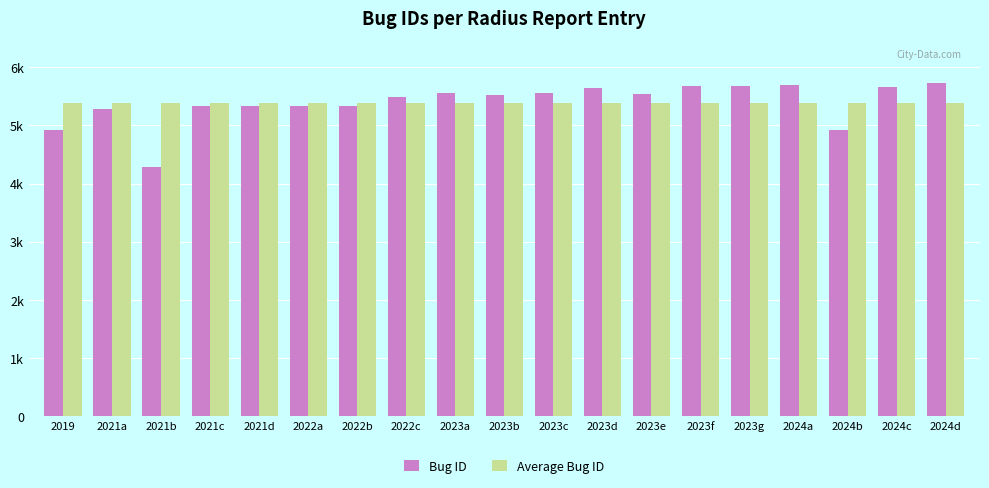

What is the lowest value of the Average Bug ID series?

53934